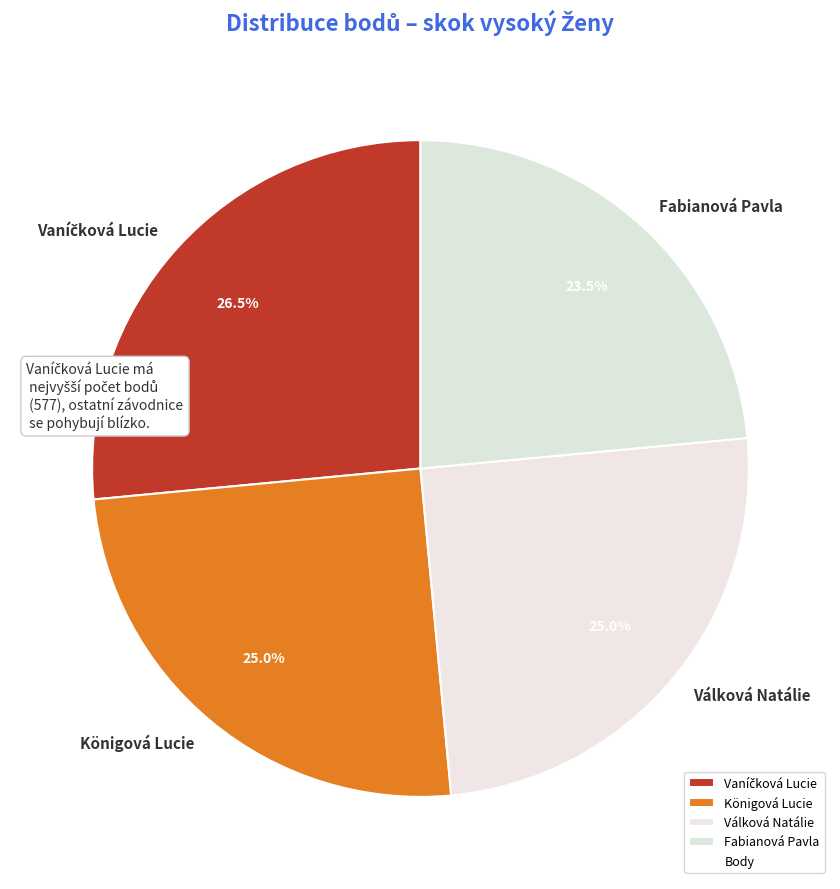

How many slices are in this pie chart?

4